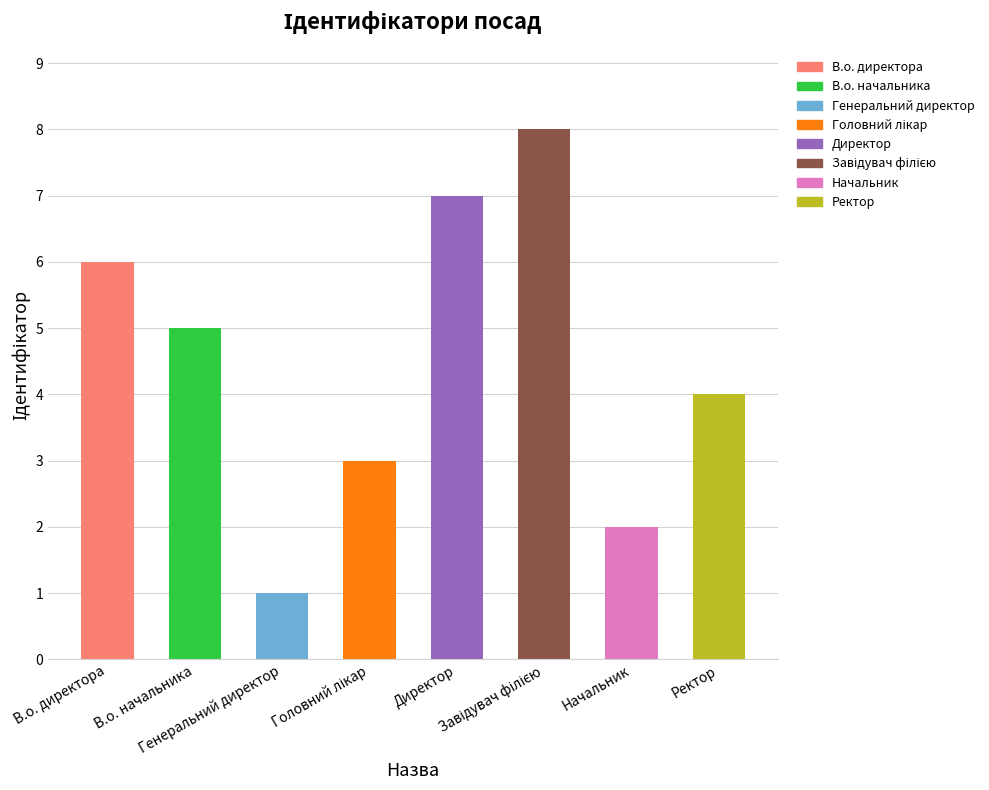

What is the difference between the maximum and minimum values?

7